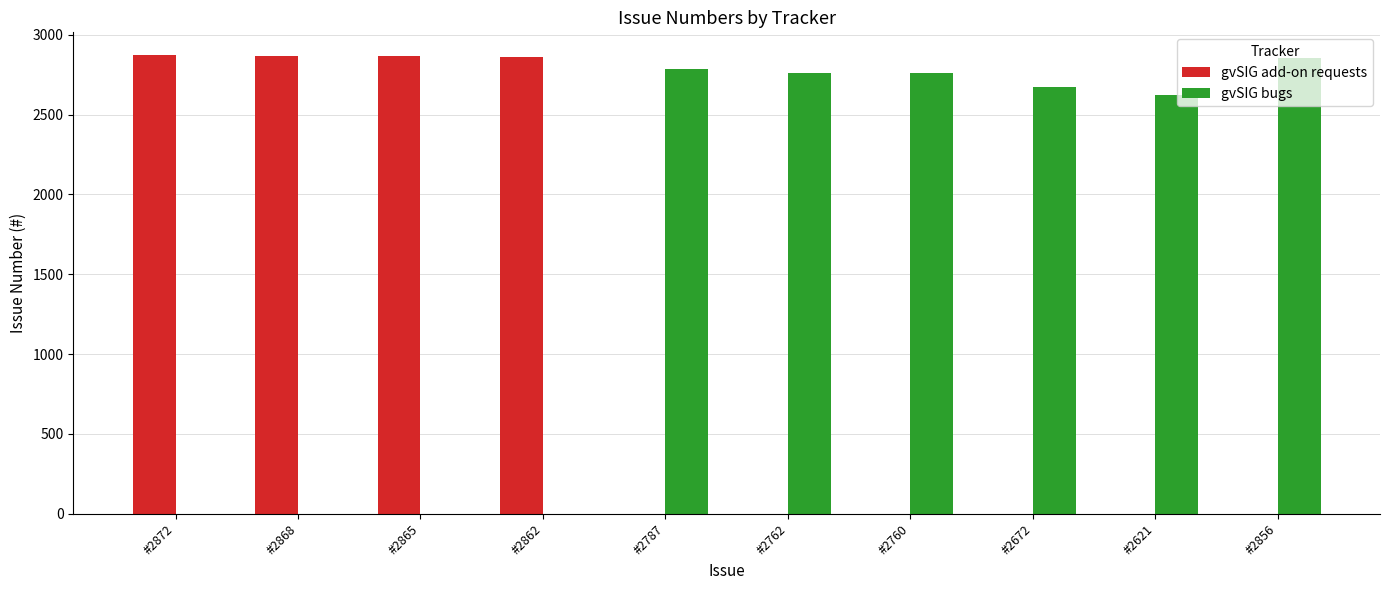

At how many categories does at least one series exceed 2656?

9